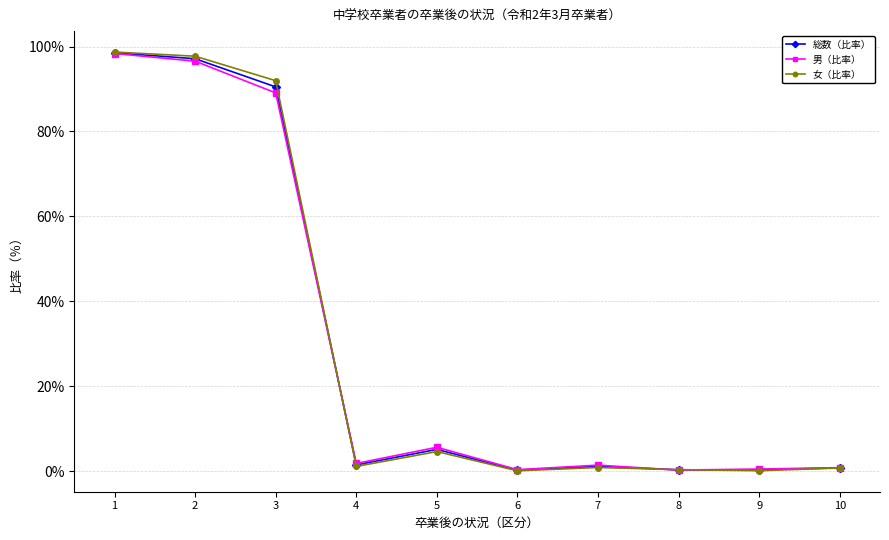

At which category does 男（比率） reach its first local peak?

5